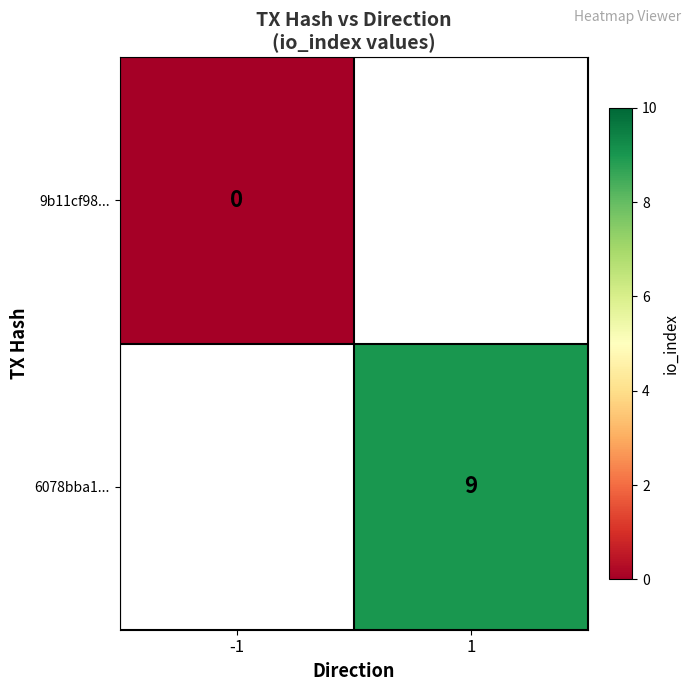

True or false: 6078bba1... has a value of 9 at 1.

True